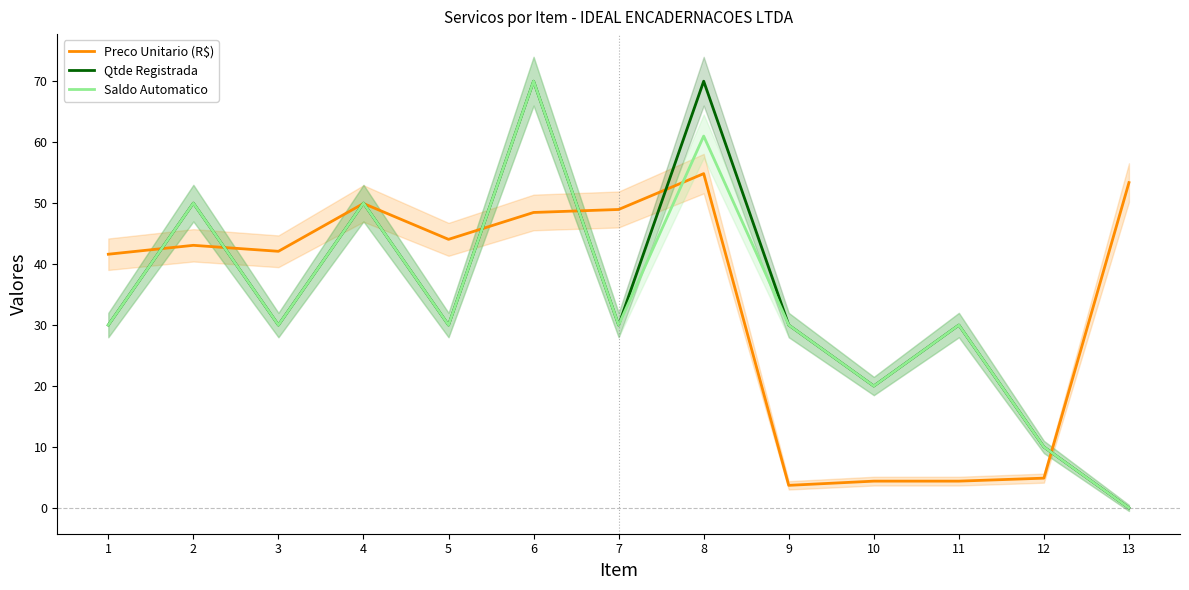

Reading left to right, extract all data points from this chart.

Preco Unitario (R$): 1=41.6	2=43.1	3=42.1	4=49.9	5=44.1	6=48.5	7=49.0	8=54.8	9=3.7	10=4.4	11=4.4	12=4.9	13=53.4
Qtde Registrada: 1=30.0	2=50.0	3=30.0	4=50.0	5=30.0	6=70.0	7=30.0	8=70.0	9=30.0	10=20.0	11=30.0	12=10.0	13=0.0
Saldo Automatico: 1=30.0	2=50.0	3=30.0	4=50.0	5=30.0	6=70.0	7=30.0	8=61.0	9=30.0	10=20.0	11=30.0	12=10.0	13=0.0